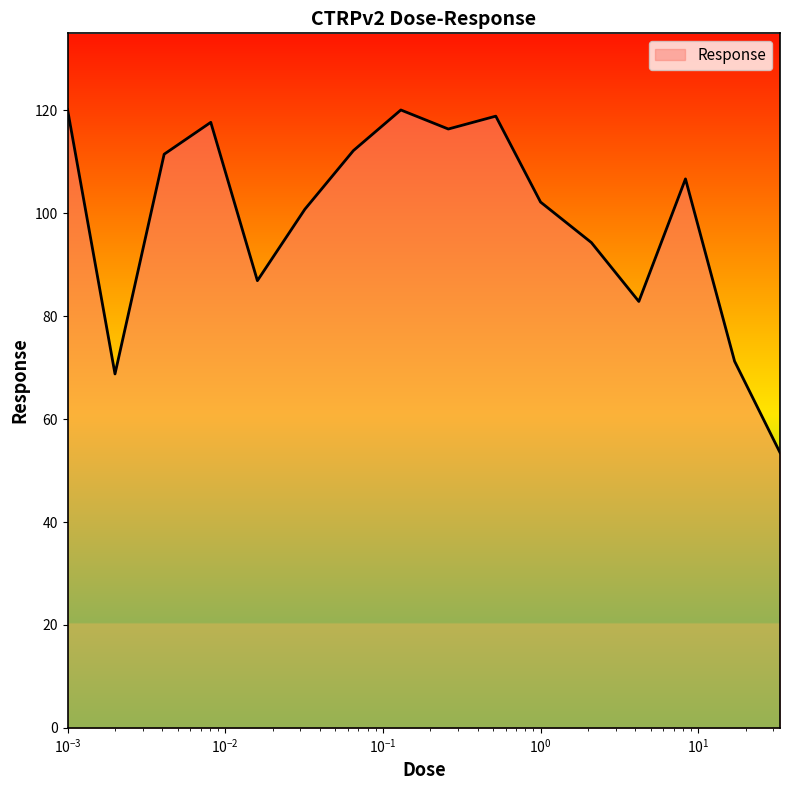

True or false: there are more than 1 points higher than both neighbors.

True